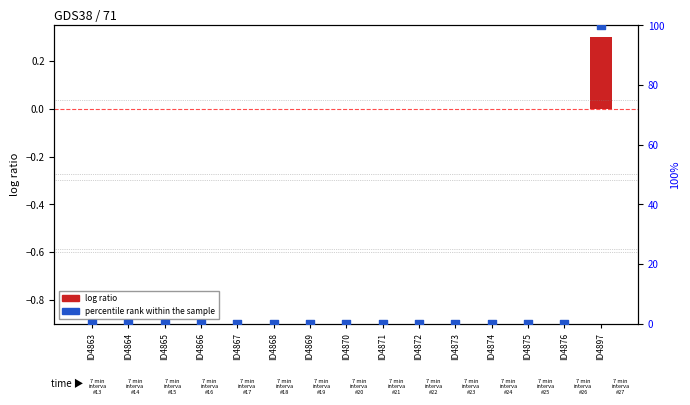

What are all the series names shown in the legend?

log ratio, percentile rank within the sample